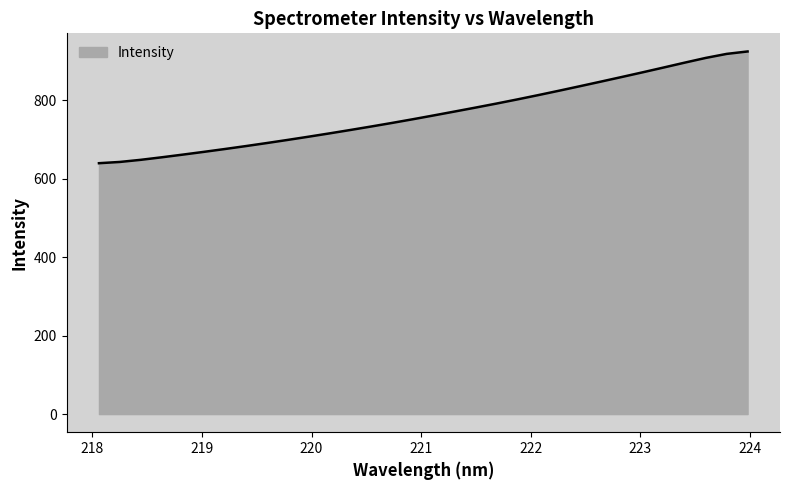

What is the difference between the maximum and minimum values?

284.8